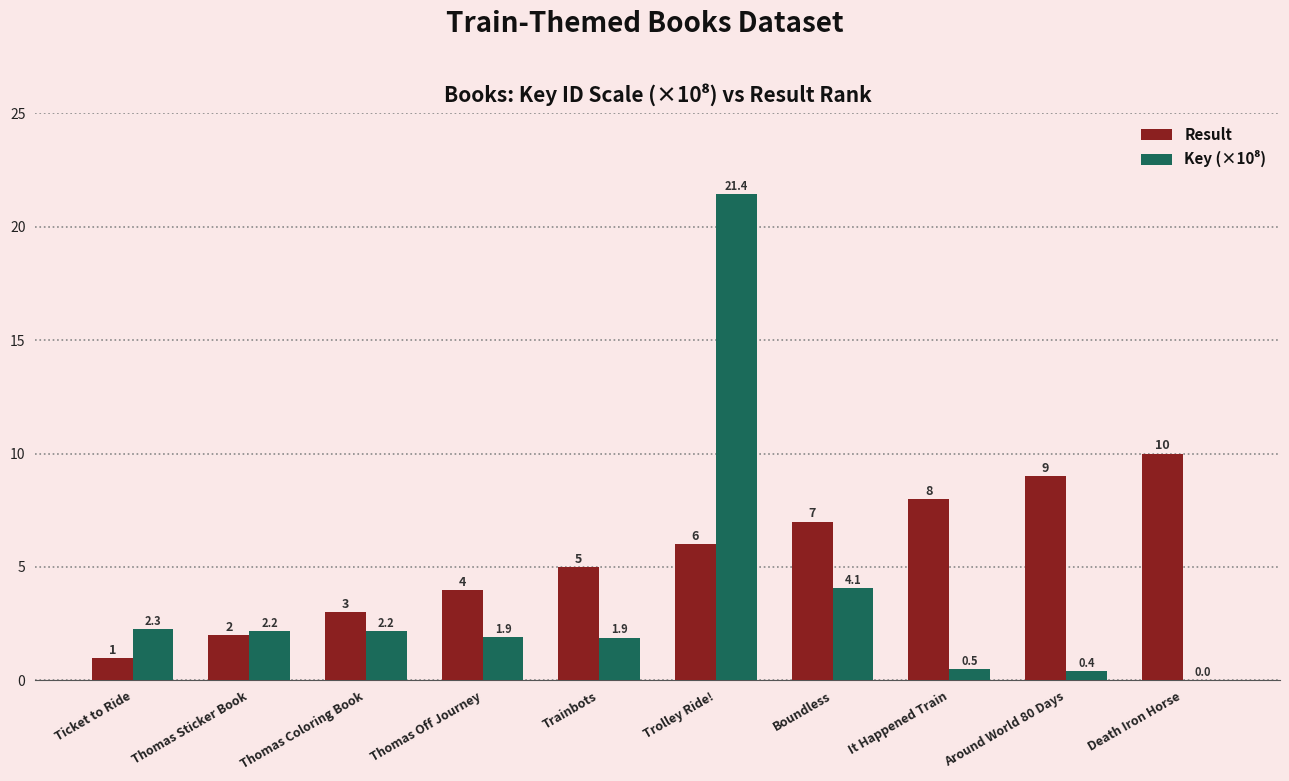

What is the difference between the Result values at Trainbots and Thomas Off Journey?

1.0